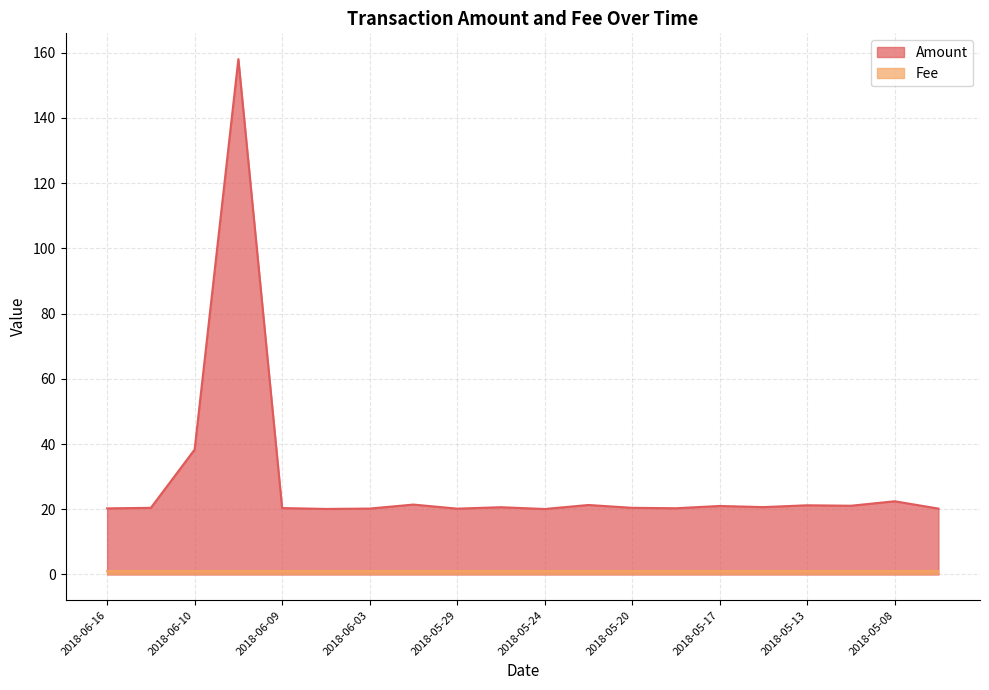

How many lines are shown in the chart?

2